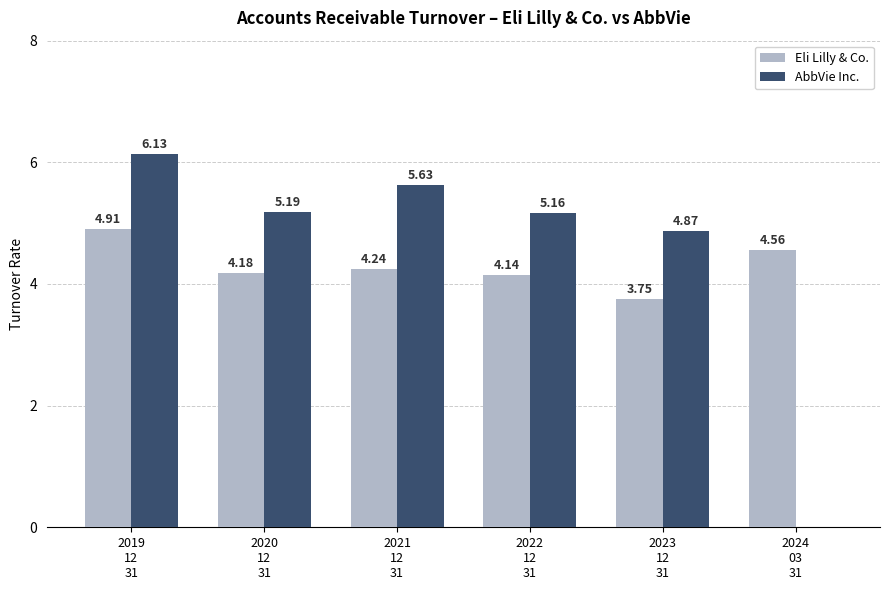

Which series has the largest total across all categories?

AbbVie Inc.